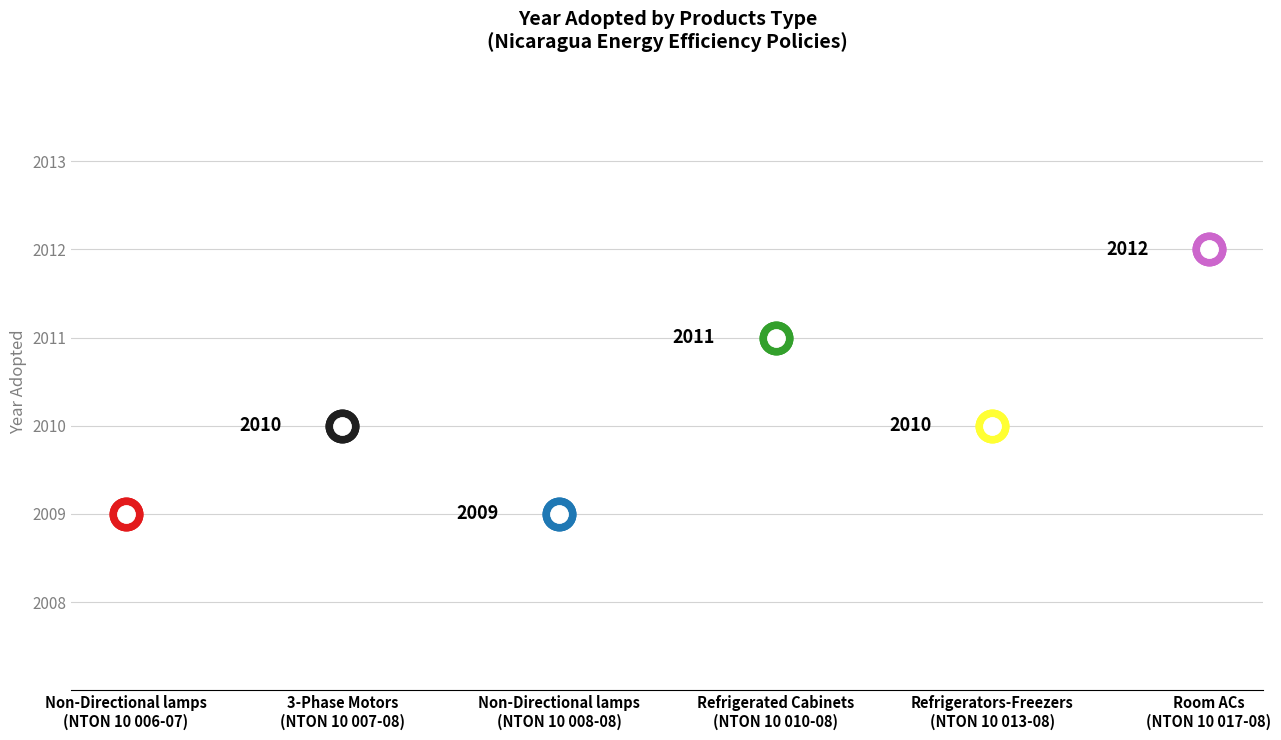

What is the change in value from Non-Directional lamps
(NTON 10 006-07) to Room ACs
(NTON 10 017-08)?

+3